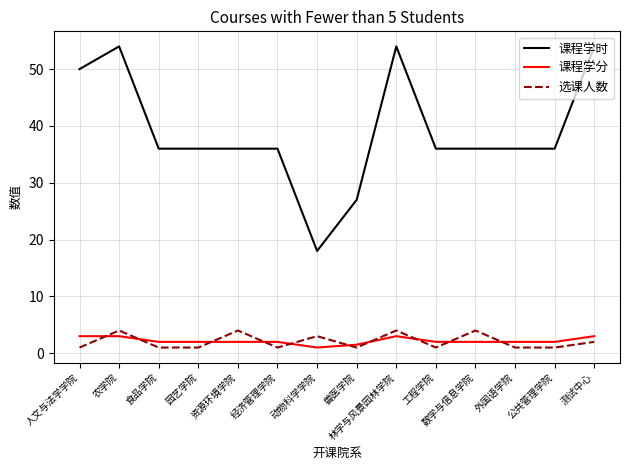

At 动物科学学院, list the series in order from smallest to largest.

课程学分, 选课人数, 课程学时